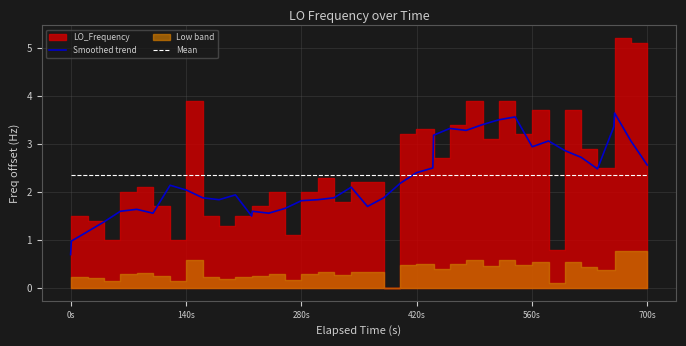

Which category has the lowest value in the Smoothed trend series?

0s